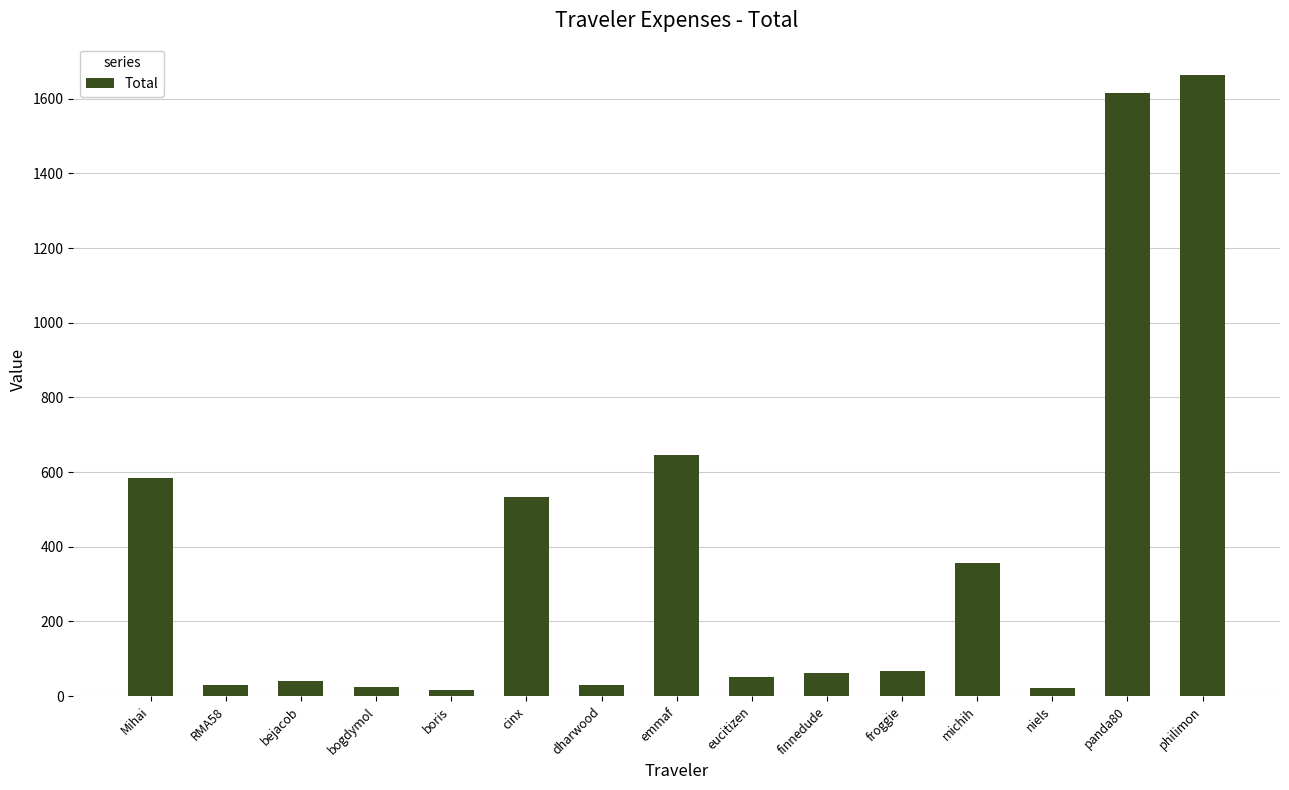

At which category does the chart reach its peak across all series?

philimon